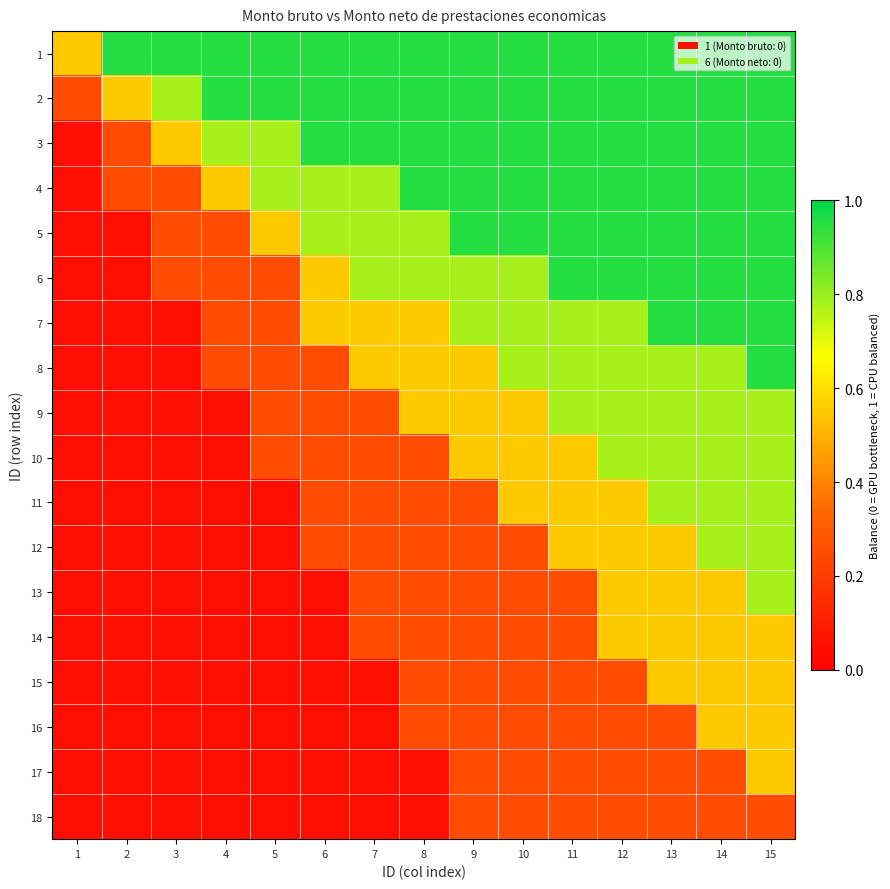

Which has a higher value, 8 or 15?

8